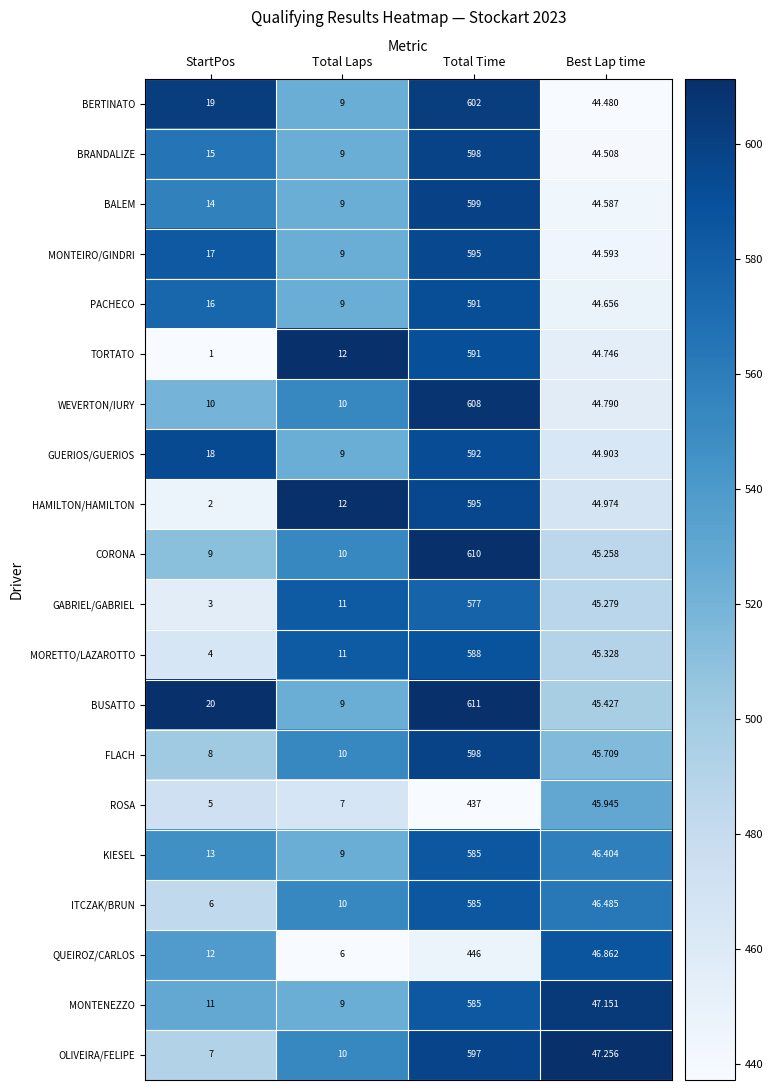

What is the difference between the highest and lowest values at Total Time?

174.0